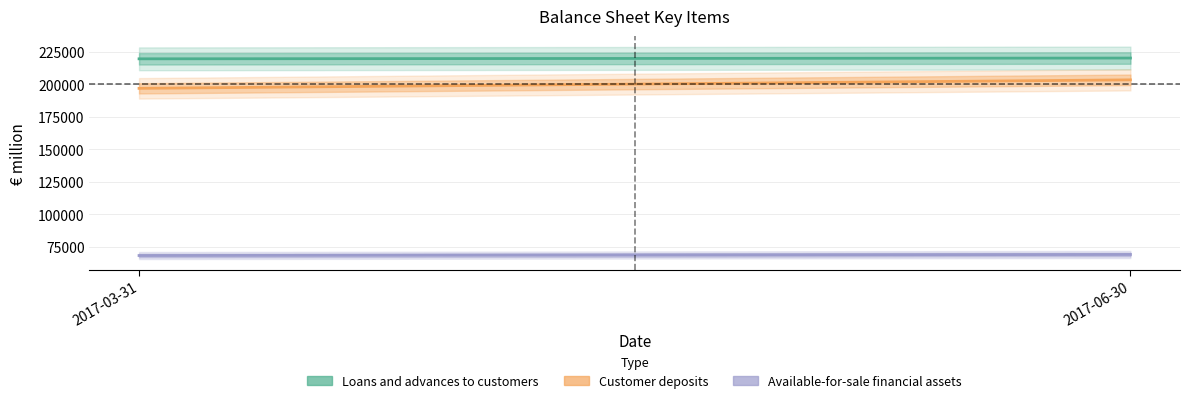

The Customer deposits series shows 203497 at 2017-06-30. True or false?

True